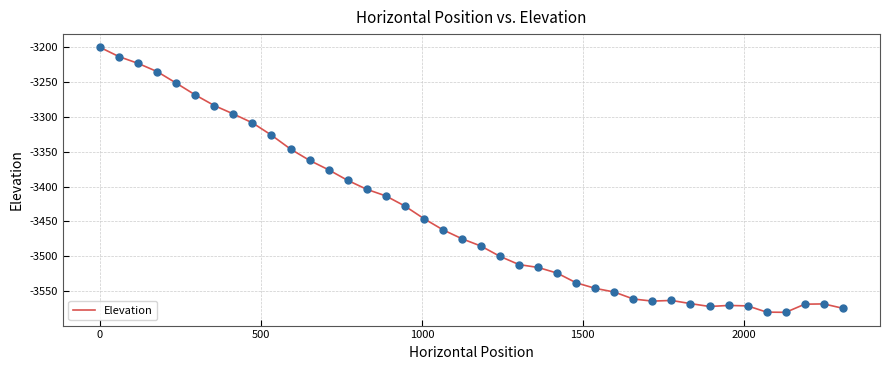

What is the difference between the maximum and minimum values?

379.9